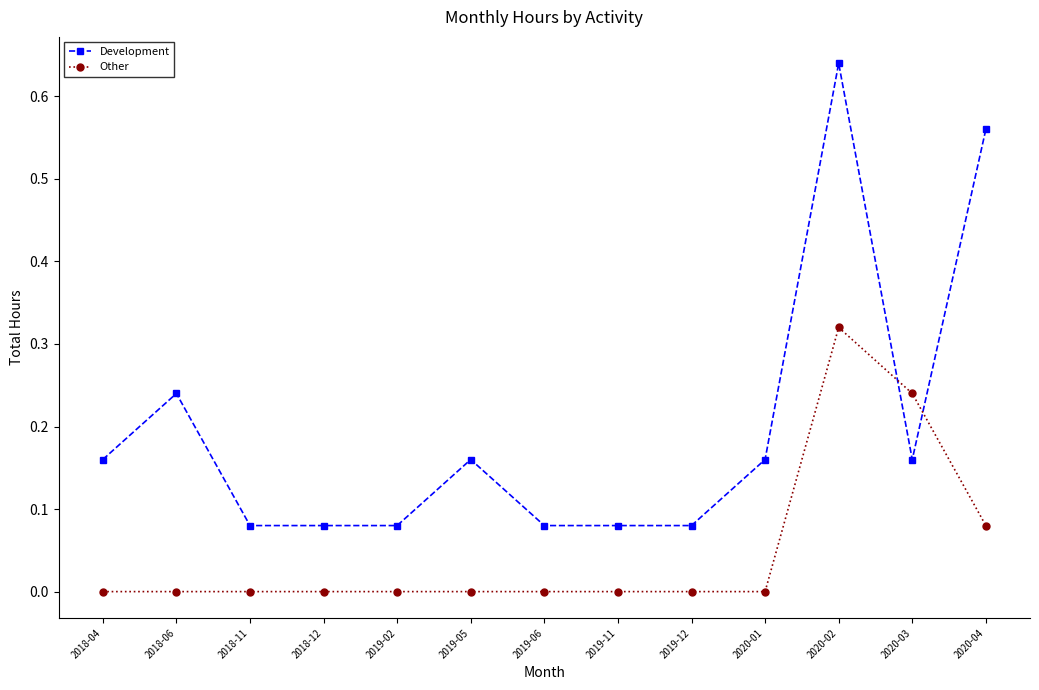

Between which two adjacent categories do Development and Other first intersect?

2020-02 and 2020-03